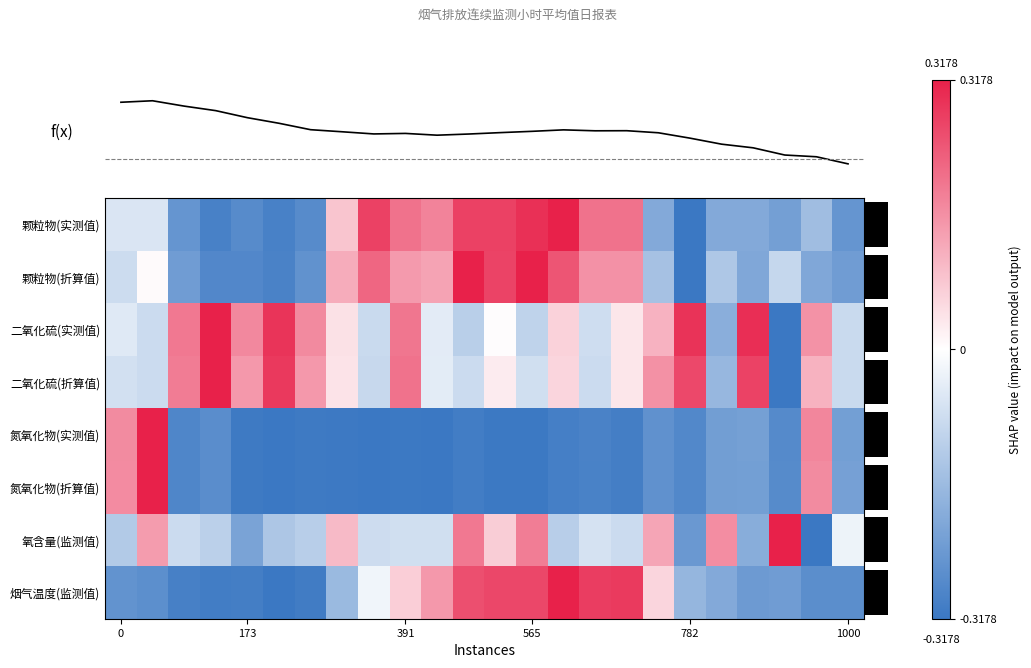

What is the sum of all 烟气温度(监测值) values?

-5.3